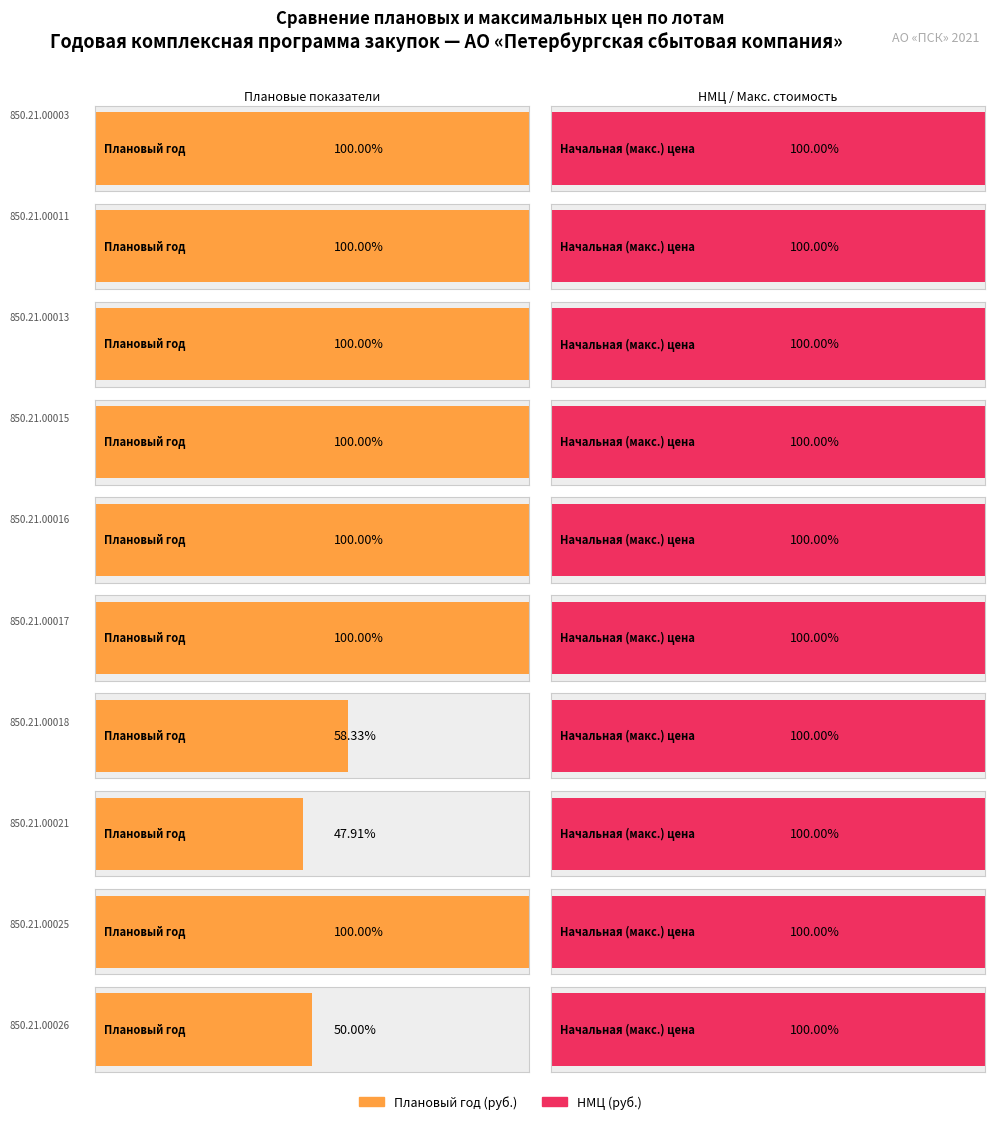

At how many categories does at least one series exceed 4713946?

2